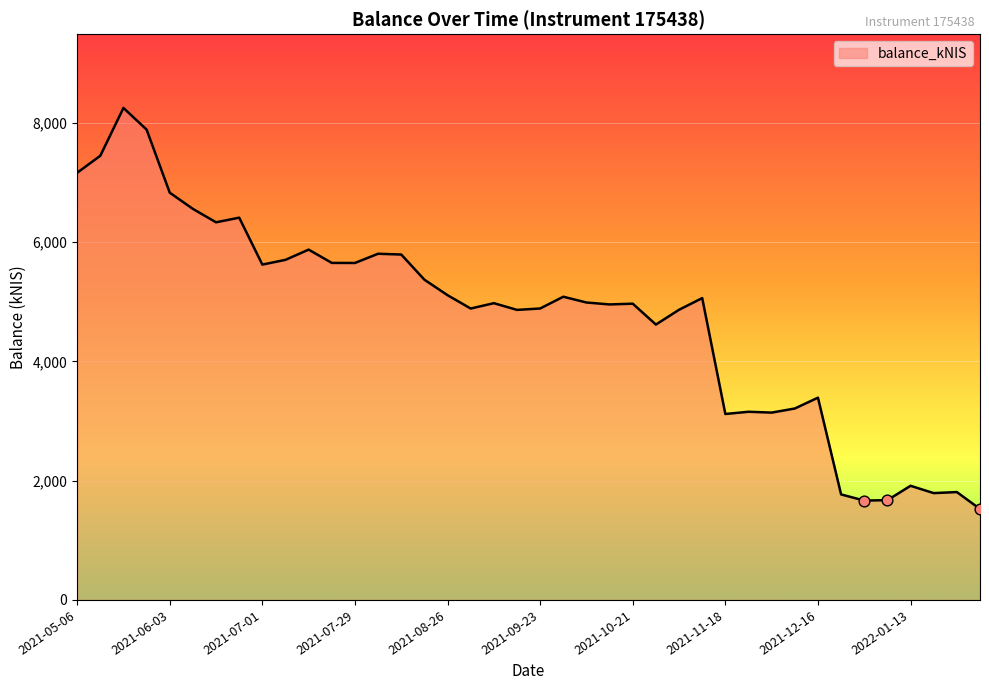

What is the difference between the maximum and minimum values?

6723.1